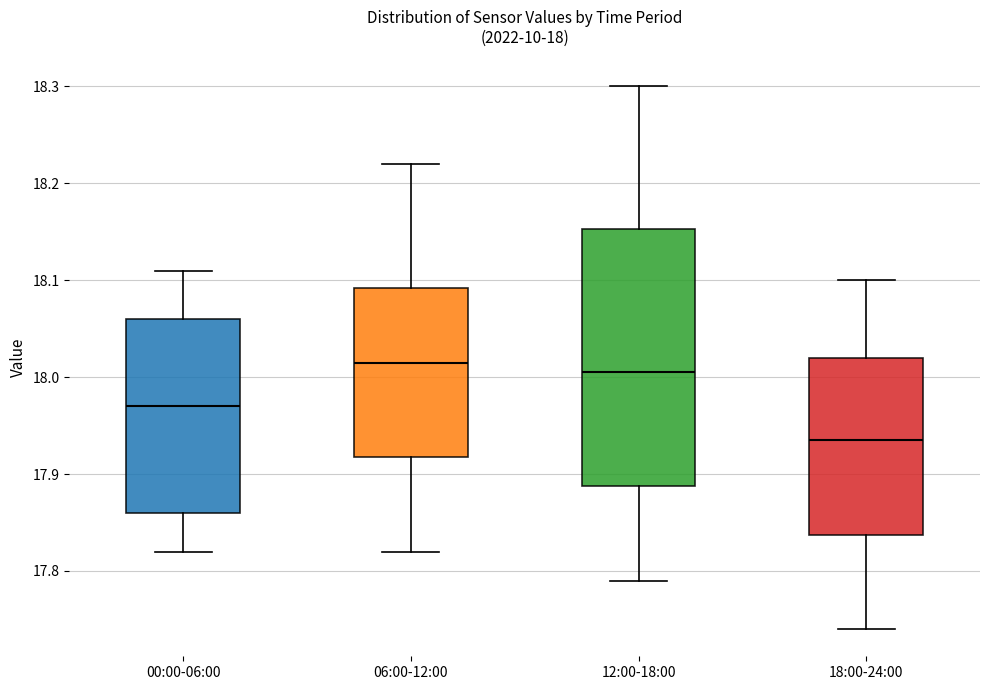

Which box is the tallest, from its lower edge to its upper edge?

12:00-18:00